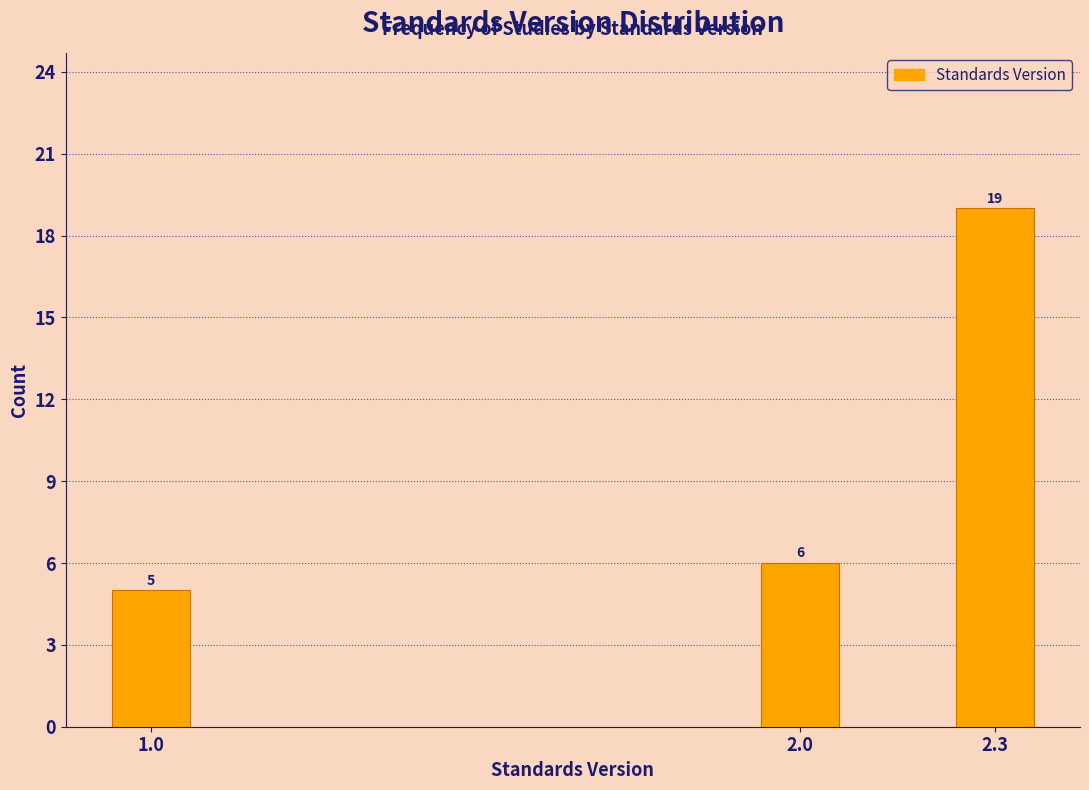

Reading left to right, list all the values displayed in this chart.

5	6	19